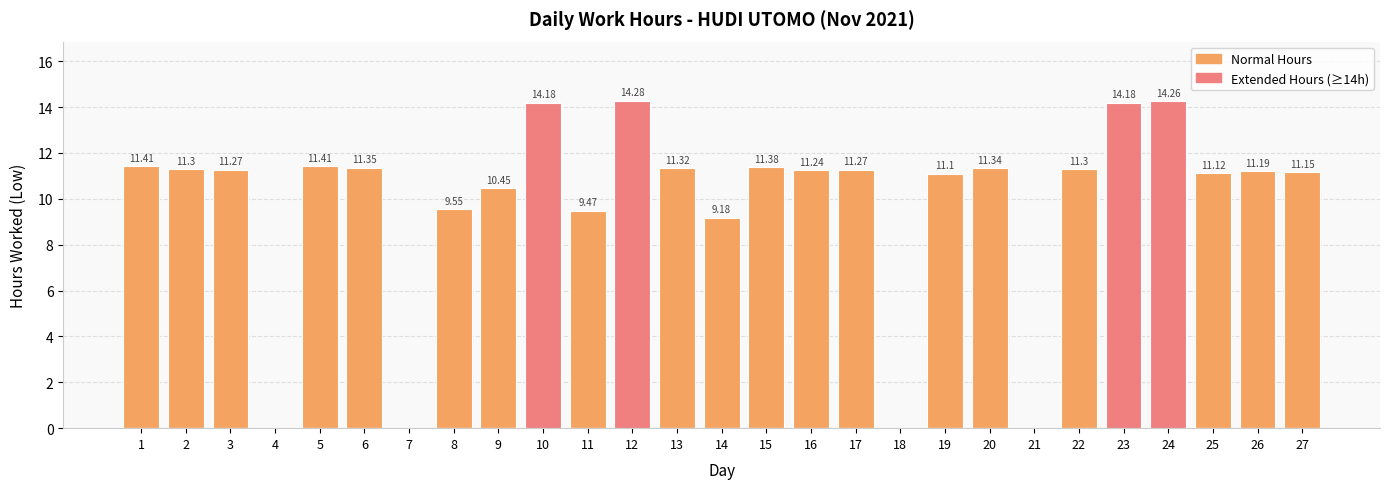

What is the maximum value shown in the chart?

14.3